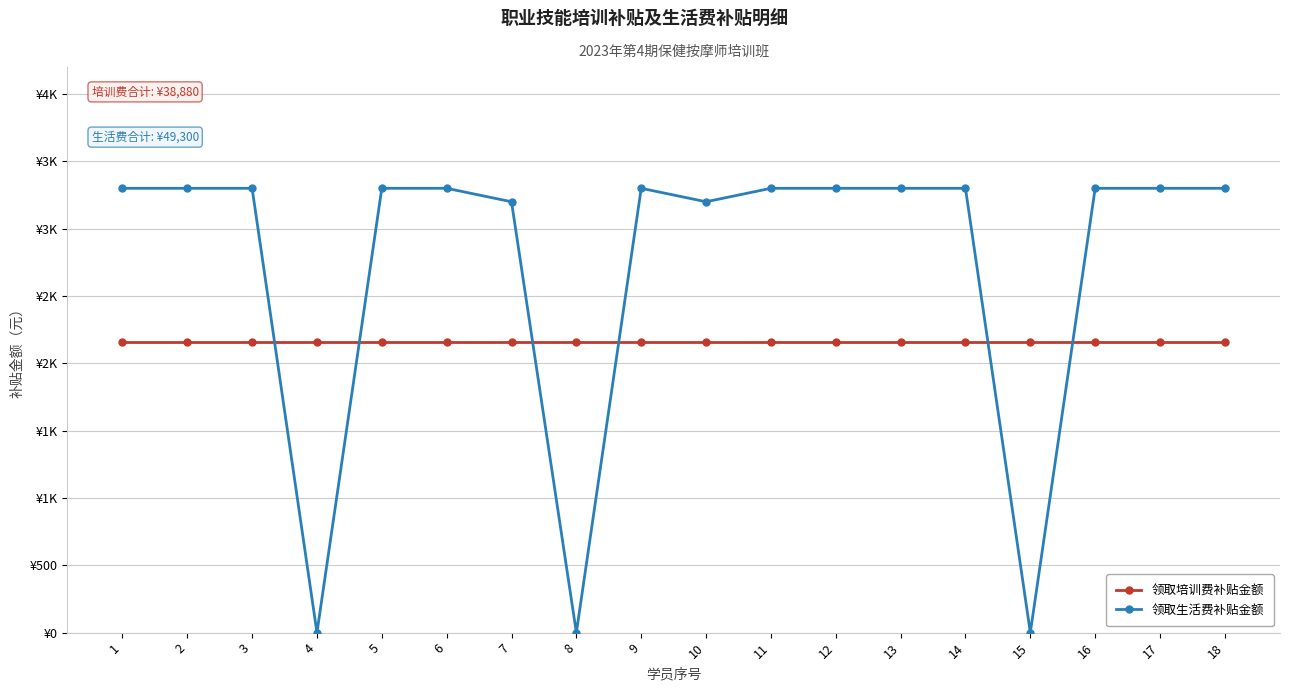

At how many categories does at least one series exceed 2059?

18